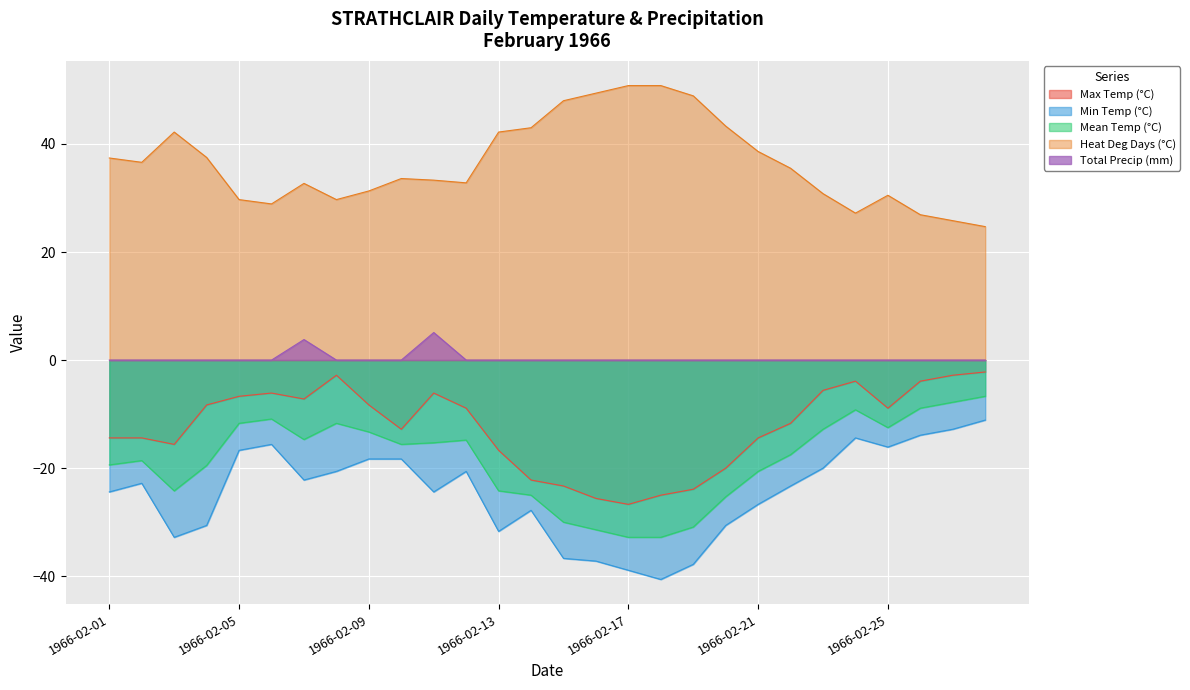

Which series has the largest total across all categories?

Heat Deg Days (°C)